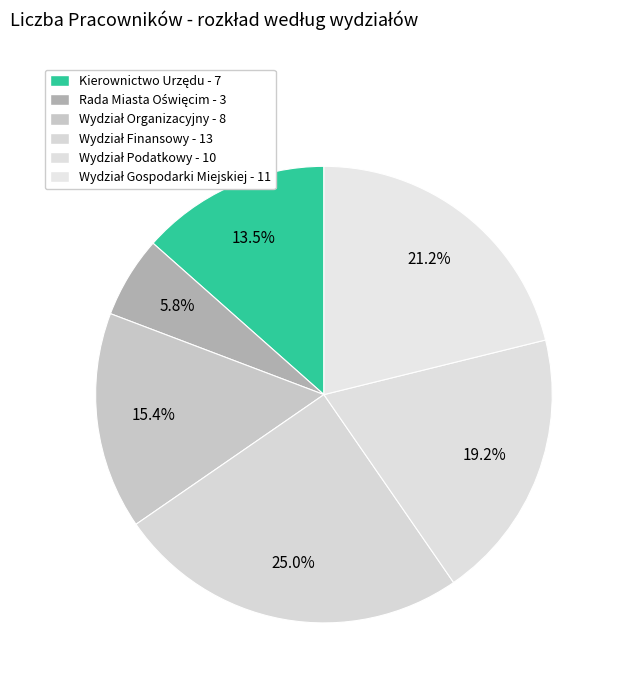

How many segments does this pie chart have?

6